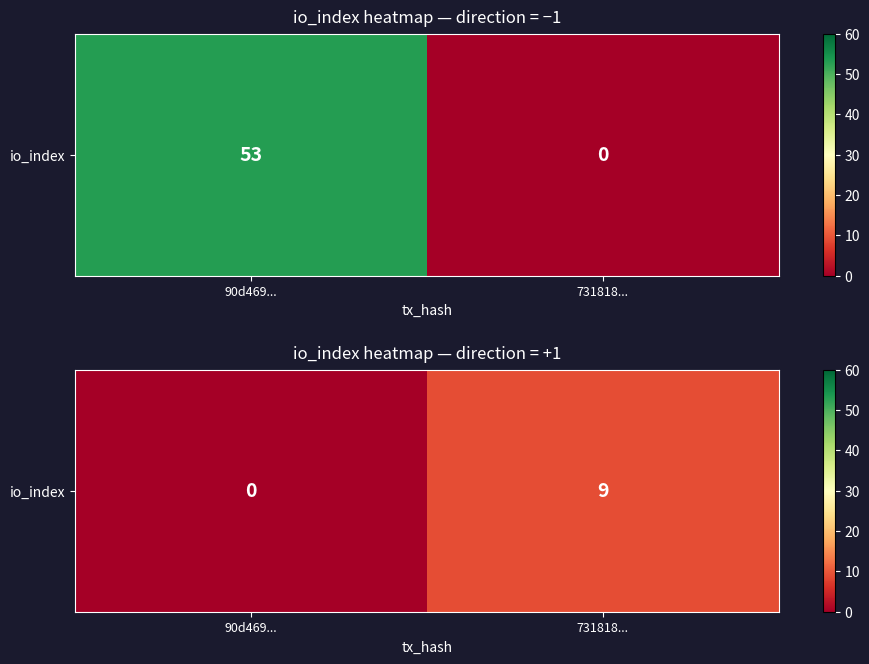

Reading left to right, what are all the values shown in this chart?

90d469...=0	731818...=9